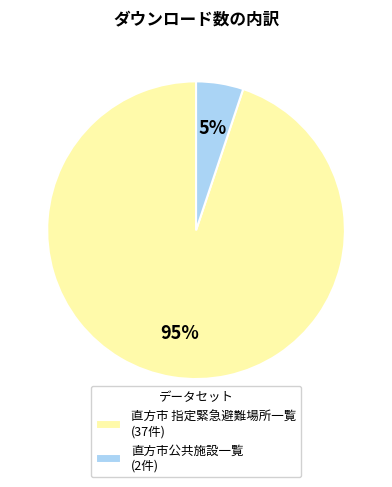

Does 直方市 指定緊急避難場所一覧 represent more than half of the total?

Yes